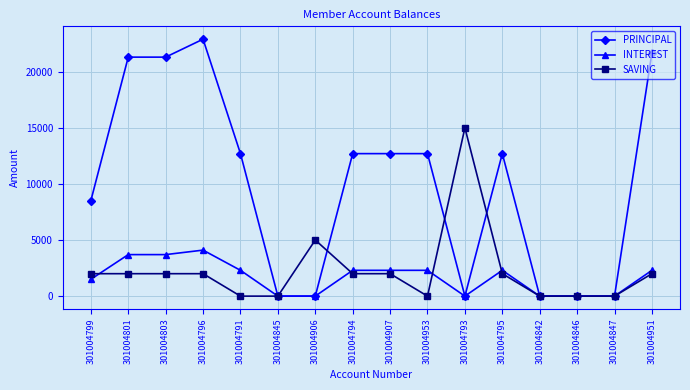

What is the difference between the second highest and second lowest values in the SAVING series?

5000